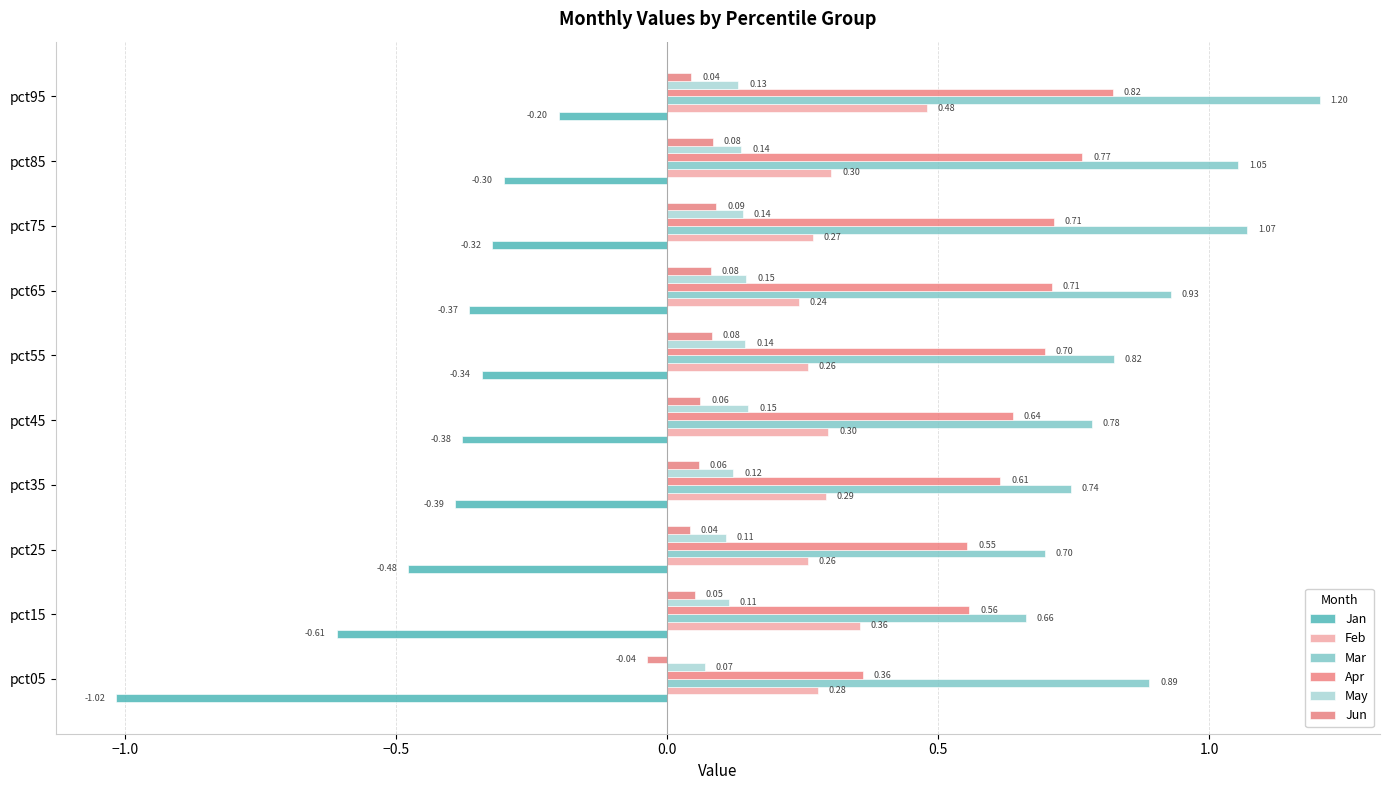

How many data points in Jun are less than 0?

1